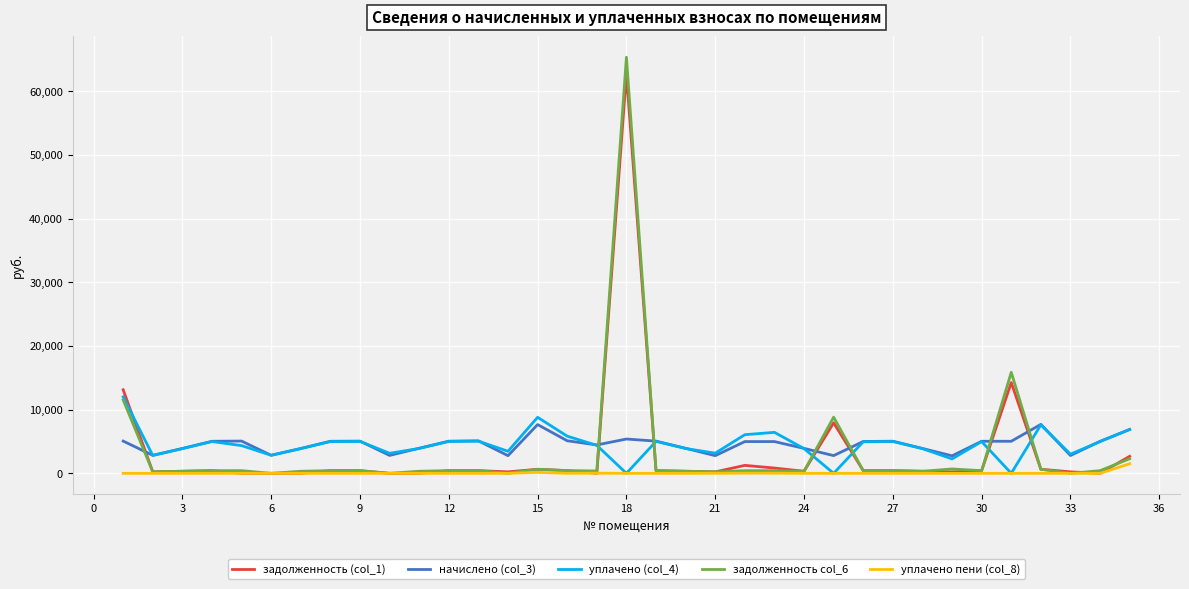

Which series has the largest range (max minus min)?

задолженность col_6